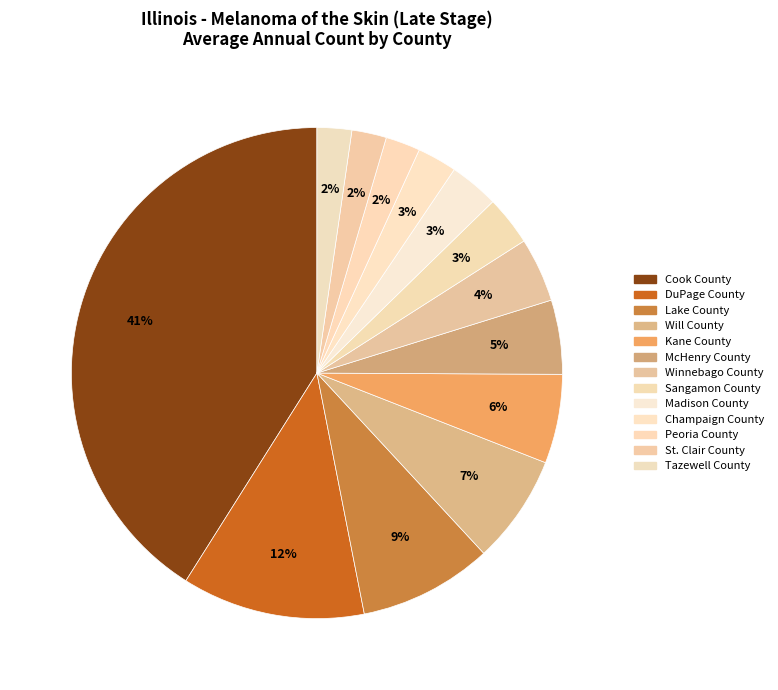

Rank the categories by value from lowest to highest.

Peoria County, St. Clair County, Tazewell County, Champaign County, Sangamon County, Madison County, Winnebago County, McHenry County, Kane County, Will County, Lake County, DuPage County, Cook County